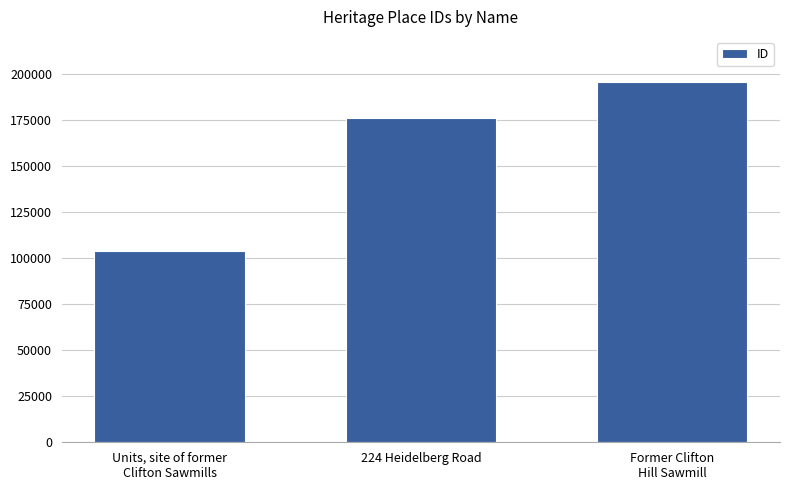

How many values are between 103992 and 195322?

3